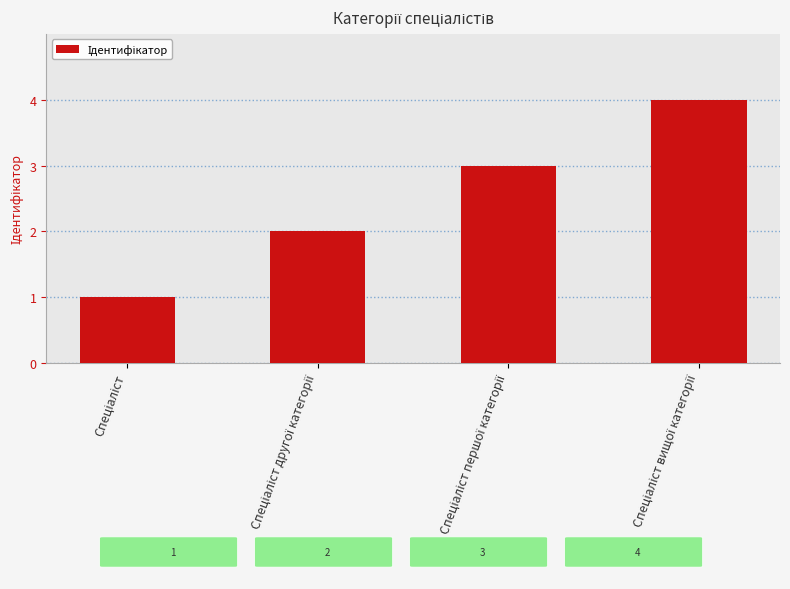

What is the value of the 3rd bar from the left?

3